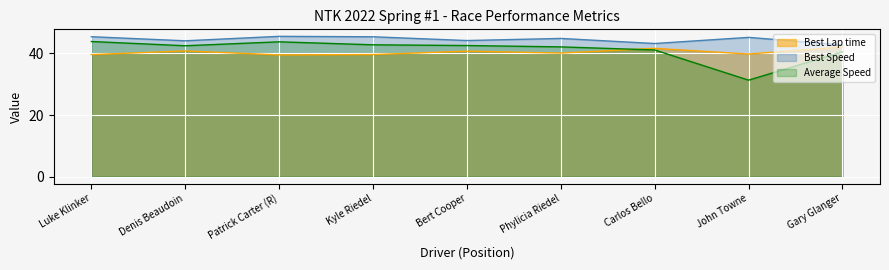

What is the lowest value of the Best Speed series?

42.8